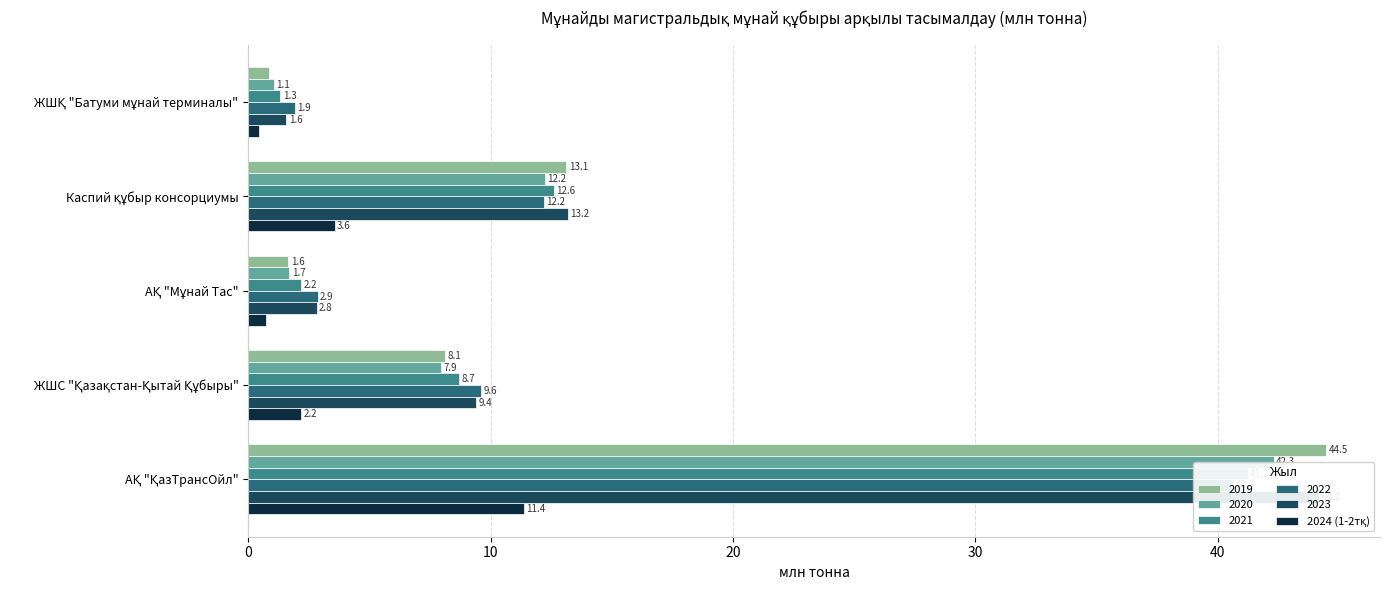

True or false: the data shows 0.8 at АҚ "Мұнай Тас".

True